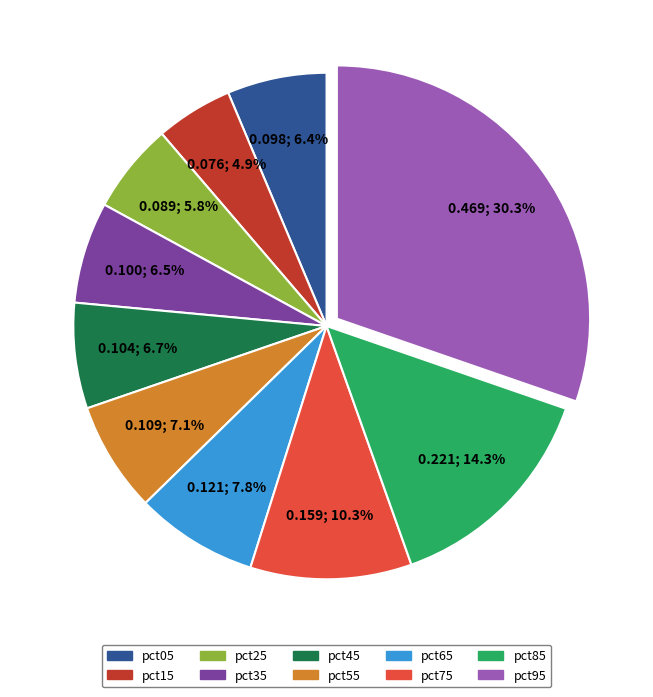

To the nearest percent, what is the combined percentage of pct05 and pct75?

17%